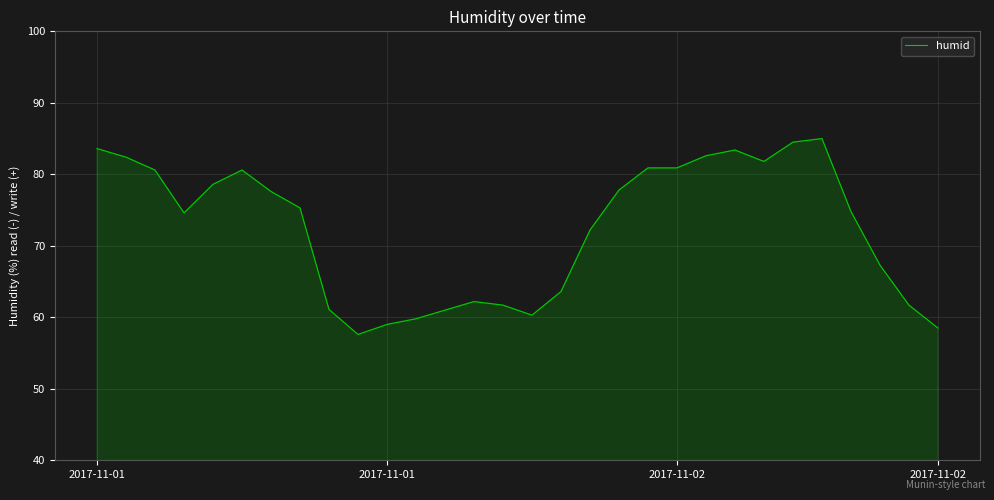

Does the chart have visible grid lines?

Yes